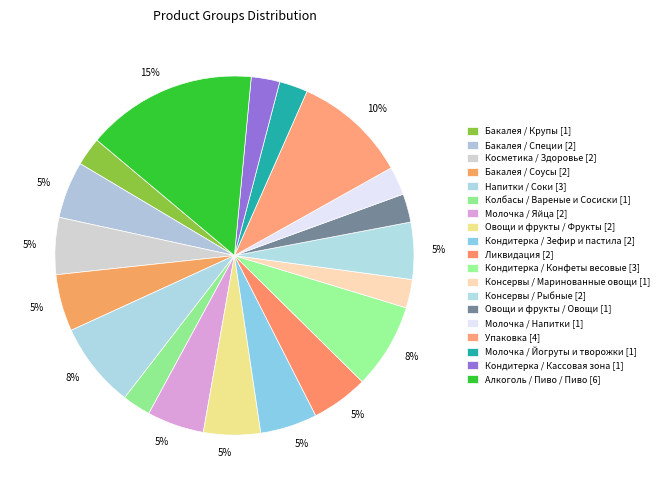

How many slices are in this pie chart?

19